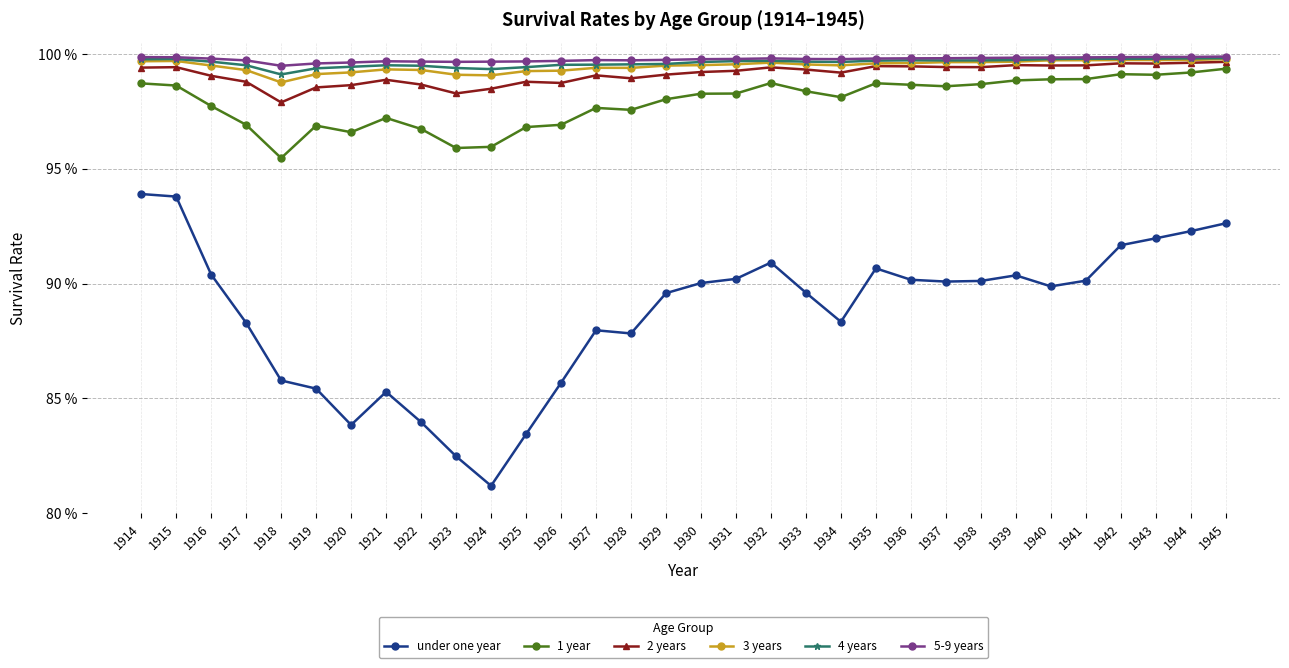

Is this an area chart (filled region under the line)?

No